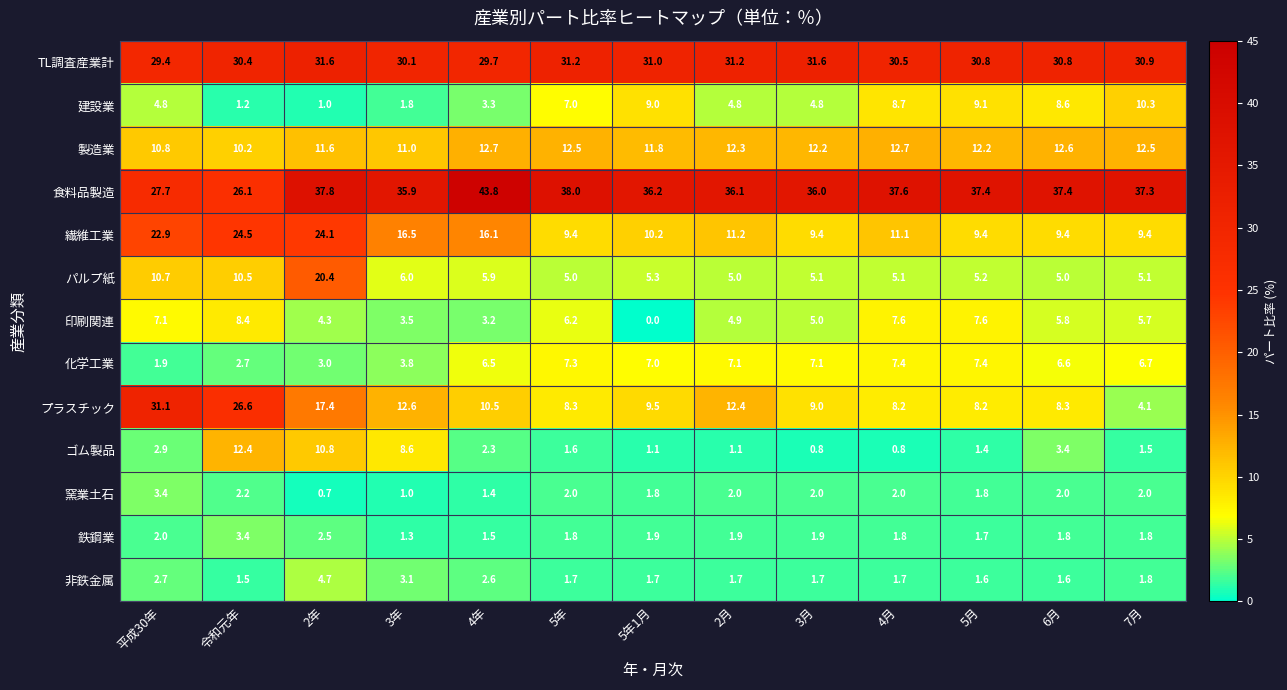

What is the sum of the ゴム製品 values at 令和元年 and 2年?

23.2